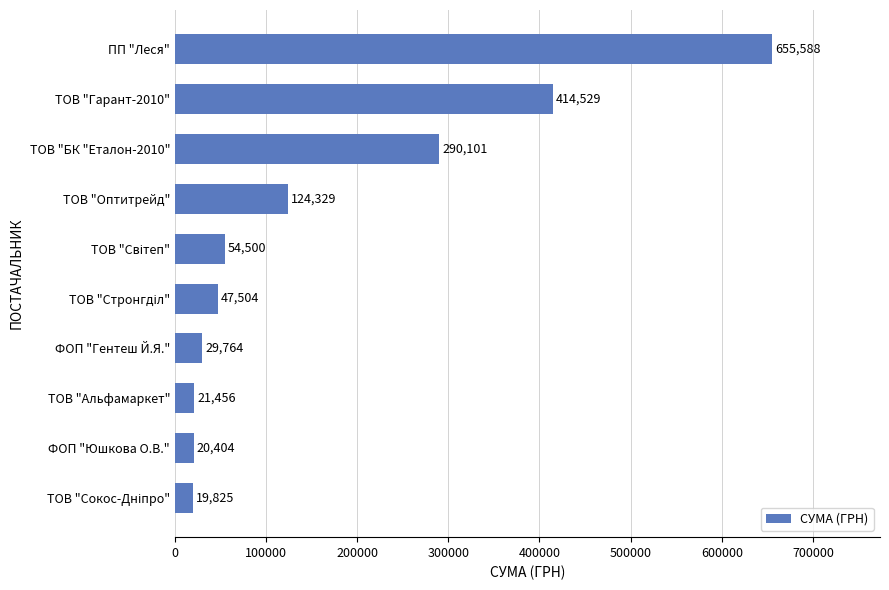

What is the difference between the second highest and second lowest values?

394124.2